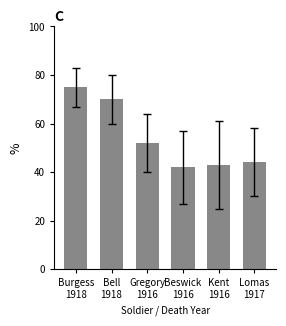

Reading left to right, transcribe all the data shown in this chart.

Burgess
1918=75	Bell
1918=70	Gregory
1916=52	Beswick
1916=42	Kent
1916=43	Lomas
1917=44